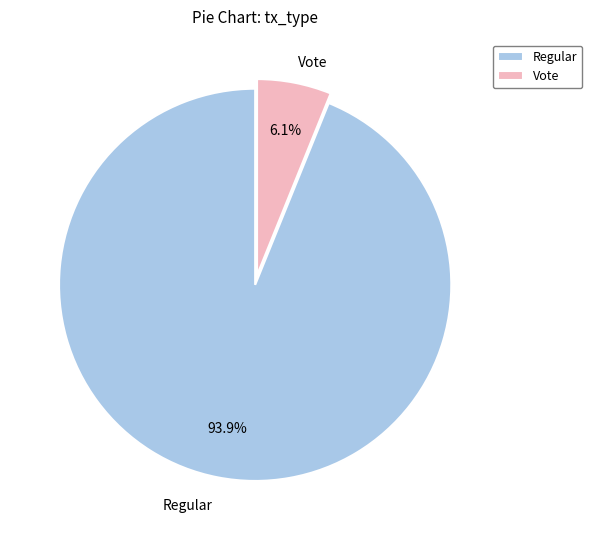

Between Vote and Regular, which is larger?

Regular